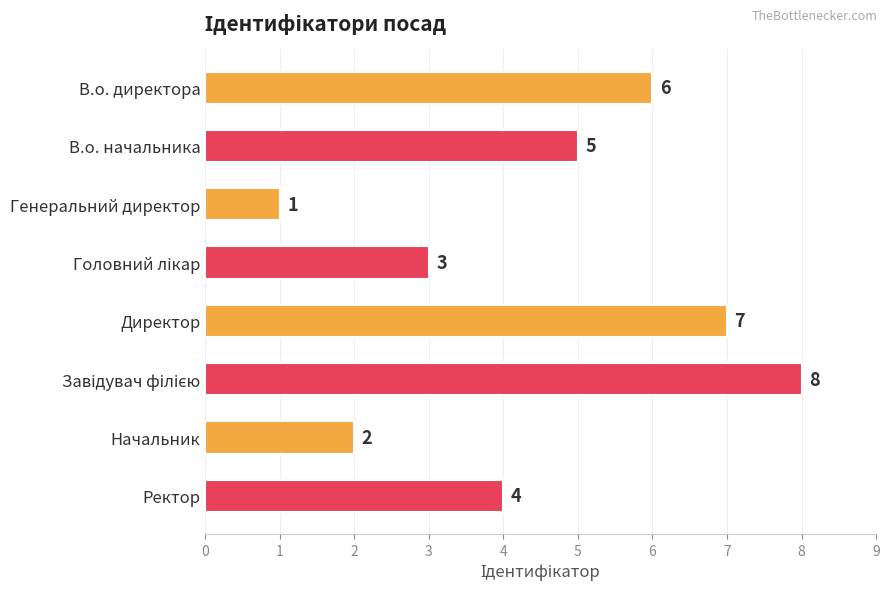

What is the sum of all values?

36